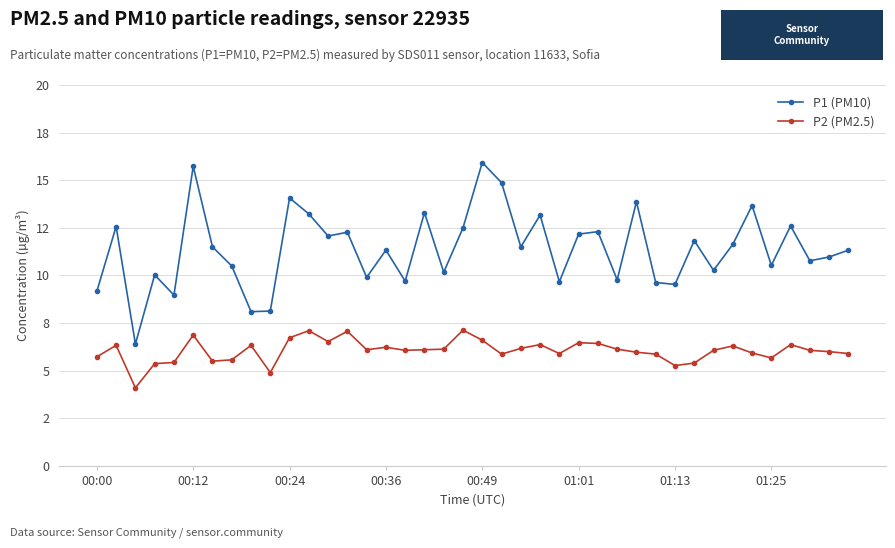

List the series in order of their overall mean, highest first.

P1 (PM10), P2 (PM2.5)